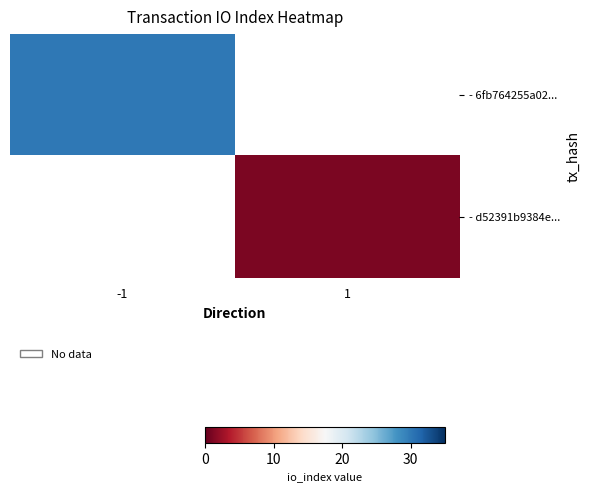

True or false: - d52391b9384e... has a value of 1.3 at 1.

False